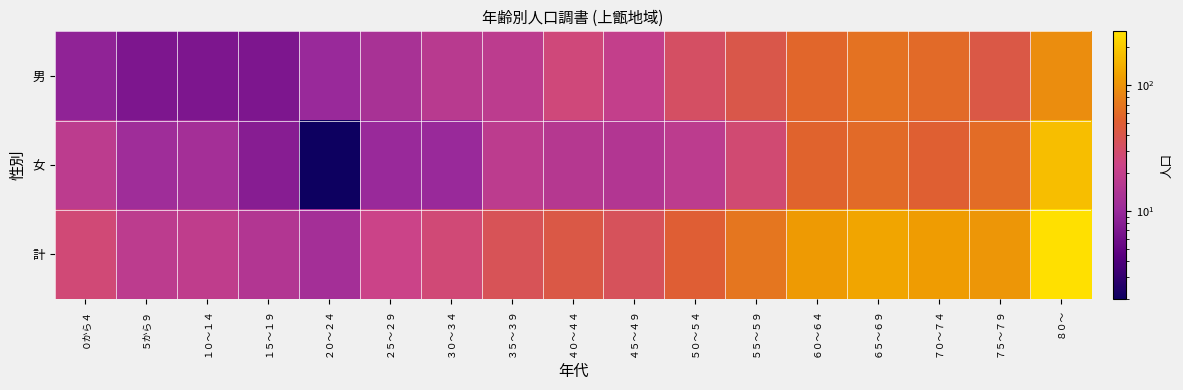

Reading right to left, what are all the values shown in this chart?

男: ８０～=92	７５～７９=42	７０～７４=60	６５～６９=66	６０～６４=56	５５～５９=41	５０～５４=32	４５～４９=20	４０～４４=26	３５～３９=18	３０～３４=17	２５～２９=13	２０～２４=10	１５～１９=7	１０～１４=7	５から９=7	０から４=9
女: ８０～=175	７５～７９=61	７０～７４=51	６５～６９=59	６０～６４=54	５５～５９=28	５０～５４=18	４５～４９=15	４０～４４=16	３５～３９=18	３０～３４=10	２５～２９=10	２０～２４=2	１５～１９=8	１０～１４=12	５から９=11	０から４=18
計: ８０～=267	７５～７９=103	７０～７４=111	６５～６９=125	６０～６４=110	５５～５９=69	５０～５４=50	４５～４９=35	４０～４４=42	３５～３９=36	３０～３４=27	２５～２９=23	２０～２４=12	１５～１９=15	１０～１４=19	５から９=18	０から４=27